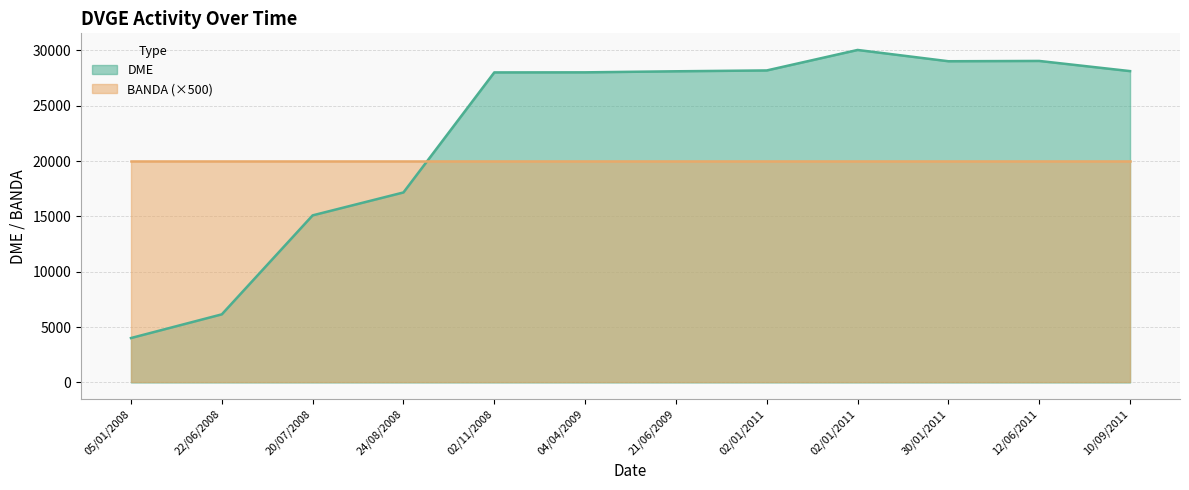

At which category does the data reach its first local valley?

30/01/2011